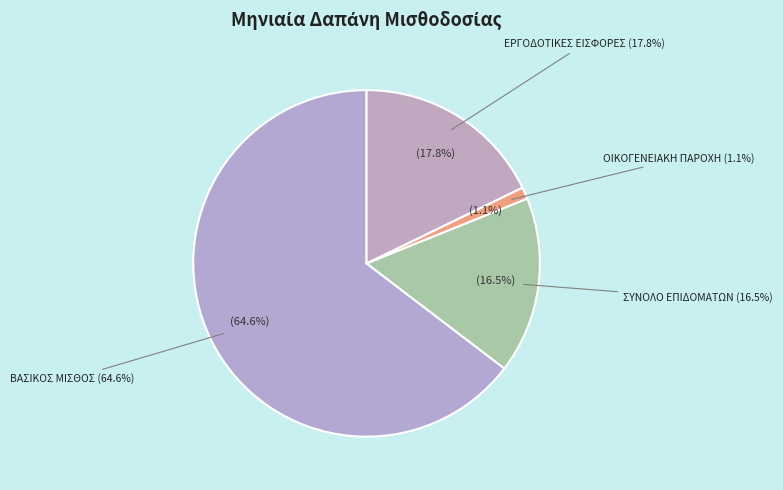

Which category has the biggest portion of the pie?

1. ΒΑΣΙΚΟΣ ΜΙΣΘΟΣ